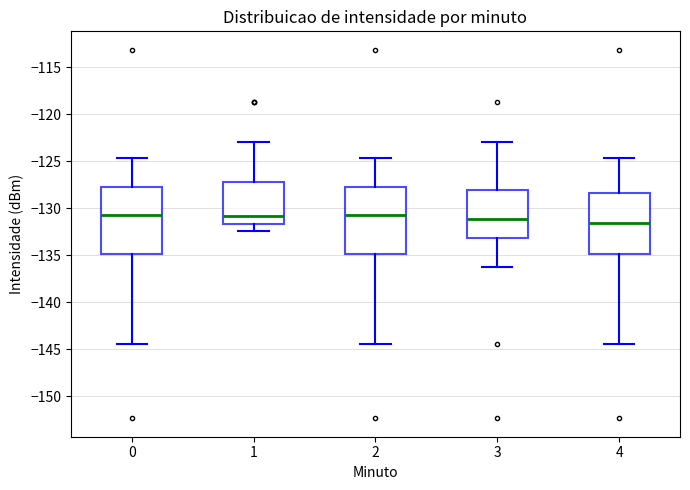

Reading left to right, transcribe this box plot: for each box, give where its median line is, the range the box spans, and where its two whiskers end, as read against the y-axis. The values are not printed on the chart, so give them approximately, as read against the axis.

0: median -130.5, box -135.0 to -128.0, whiskers -144.5 to -124.5
1: median -131.0, box -131.5 to -127.5, whiskers -132.5 to -123.0
2: median -130.5, box -135.0 to -128.0, whiskers -144.5 to -124.5
3: median -131.0, box -133.0 to -128.0, whiskers -136.5 to -123.0
4: median -131.5, box -135.0 to -128.5, whiskers -144.5 to -124.5